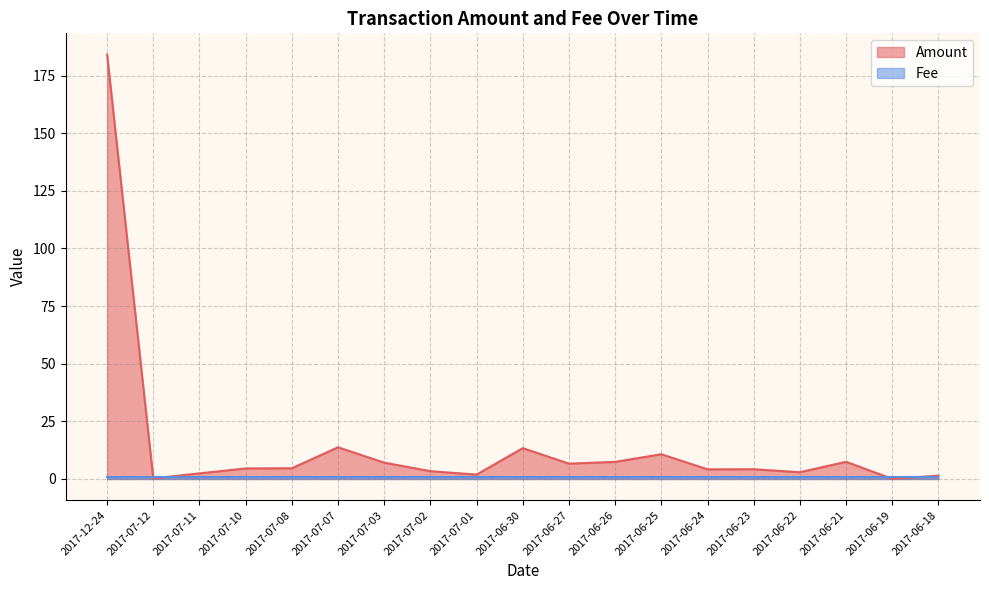

Does the chart display data point markers on the line(s)?

No